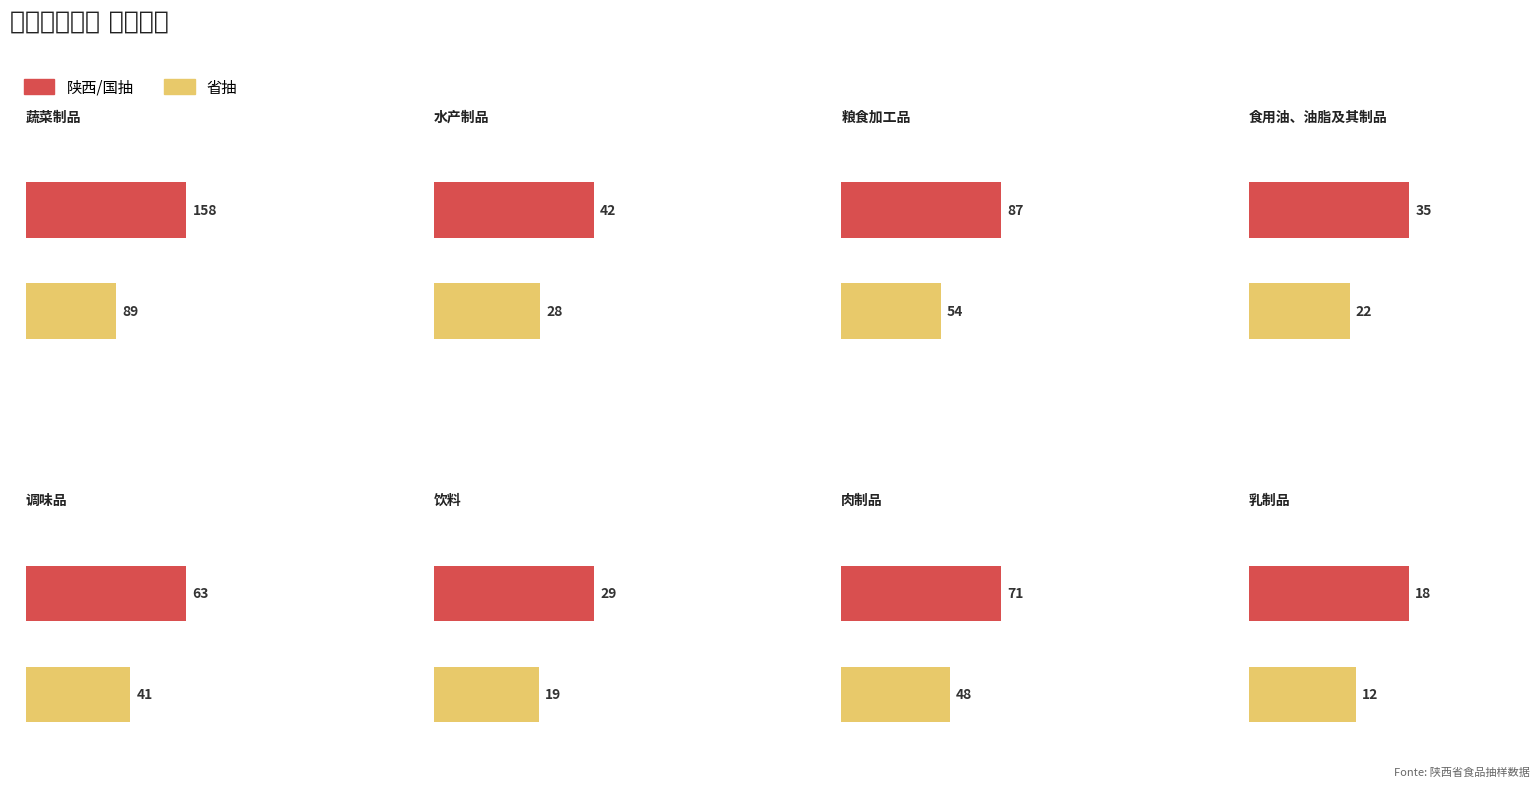

Between 2 and 5, which series saw the biggest shift?

陕西/国抽